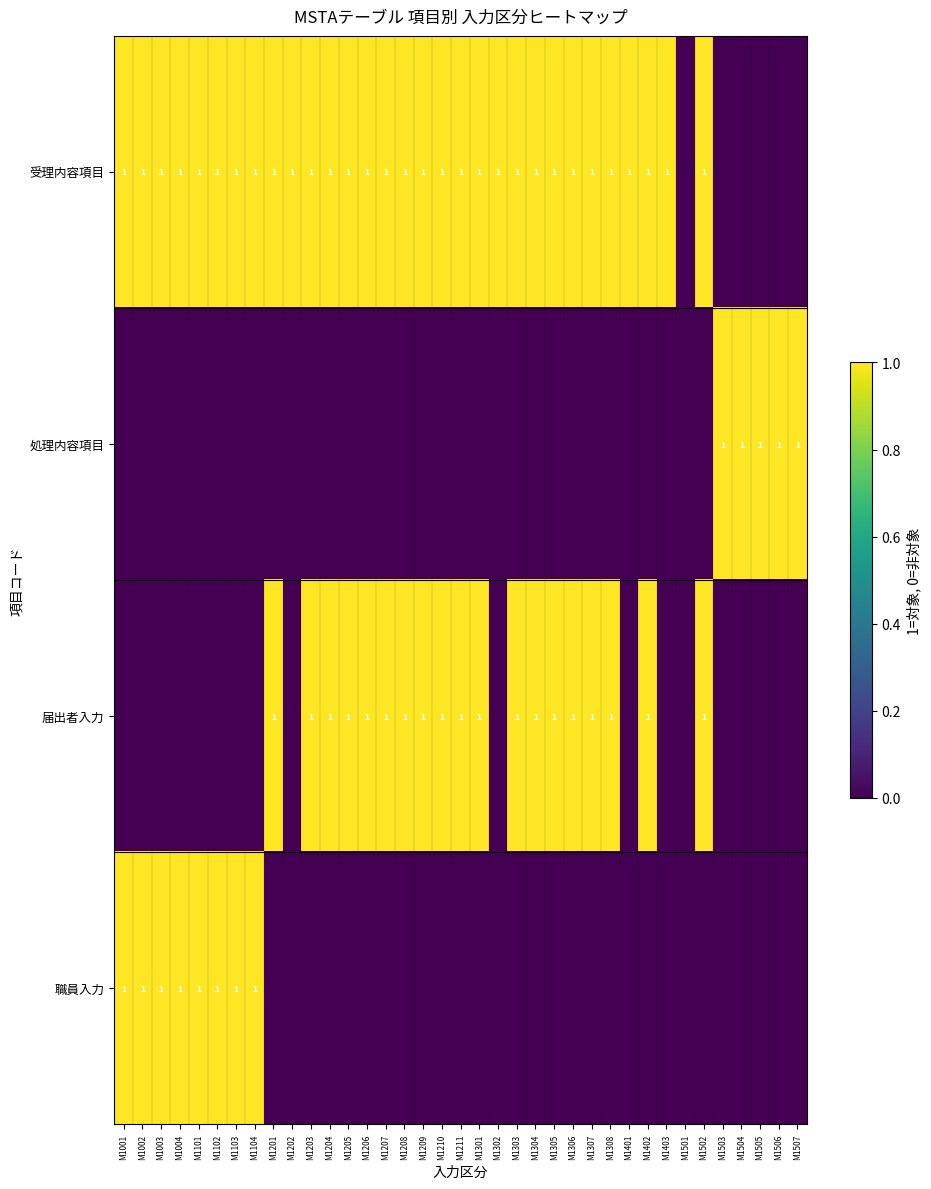

How many values in the 職員入力 series exceed 0?

8